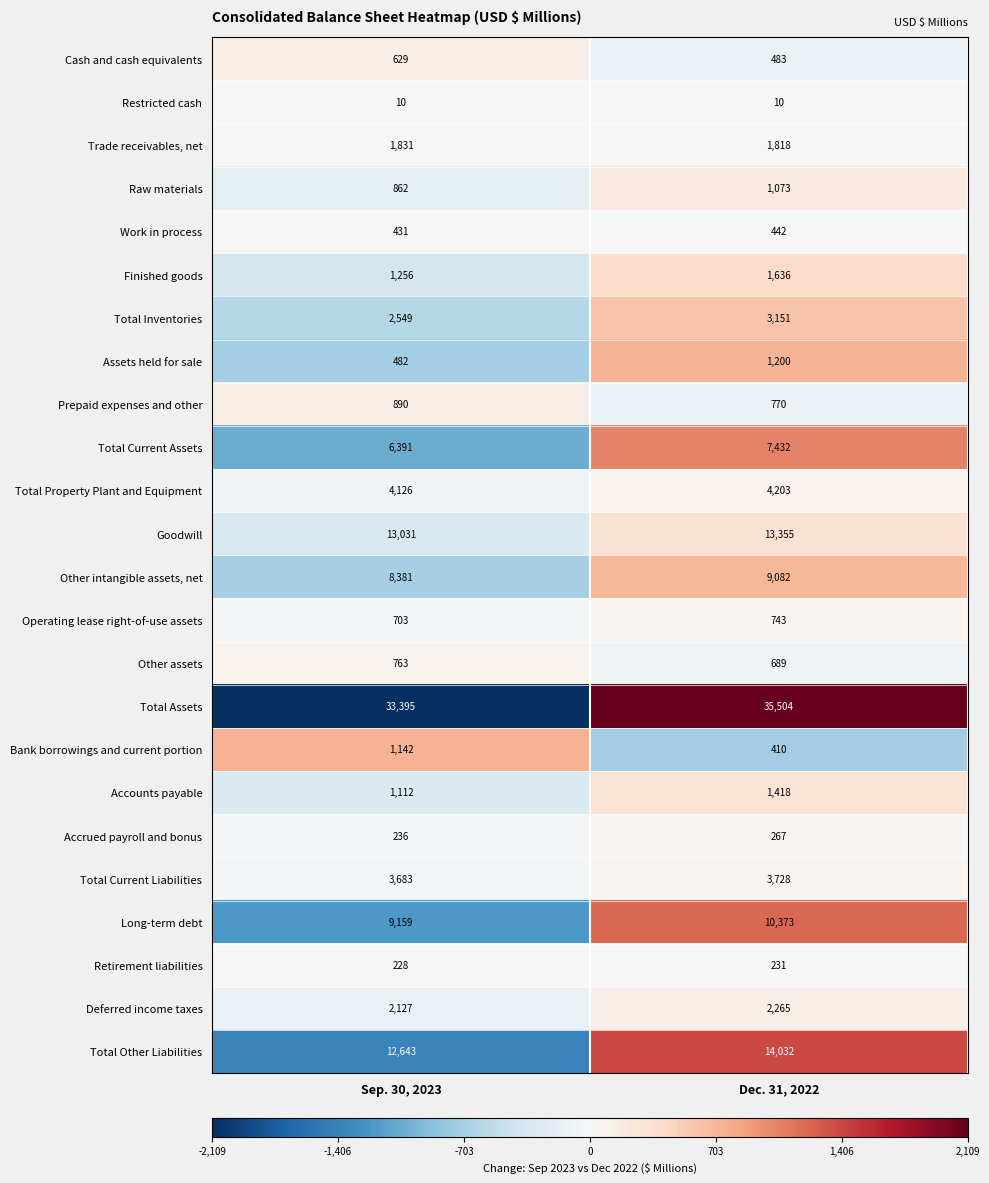

What is the lowest value of the Total Current Liabilities series?

3683